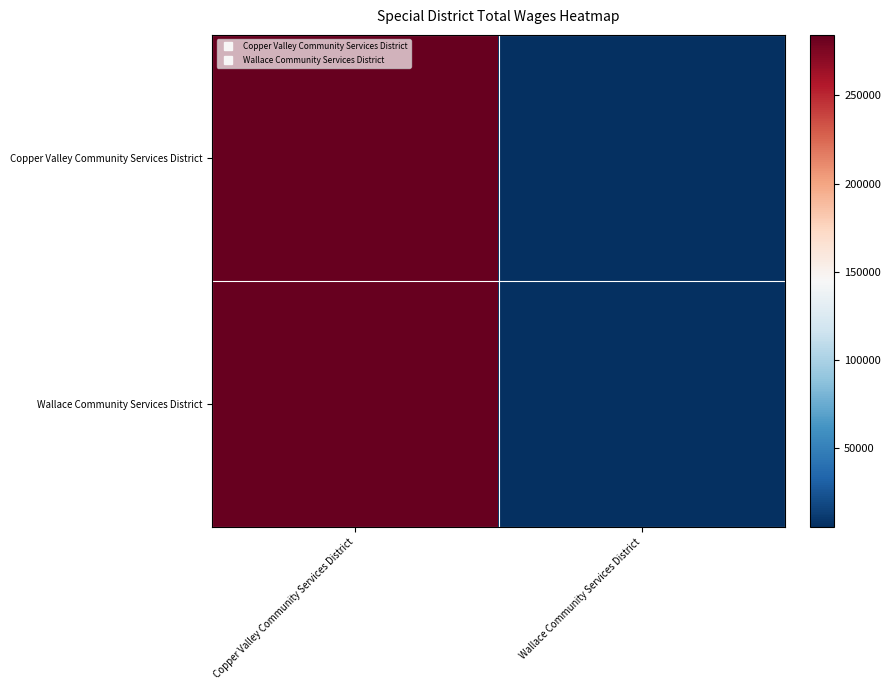

Which label corresponds to the largest value in the chart?

Copper Valley Community Services District